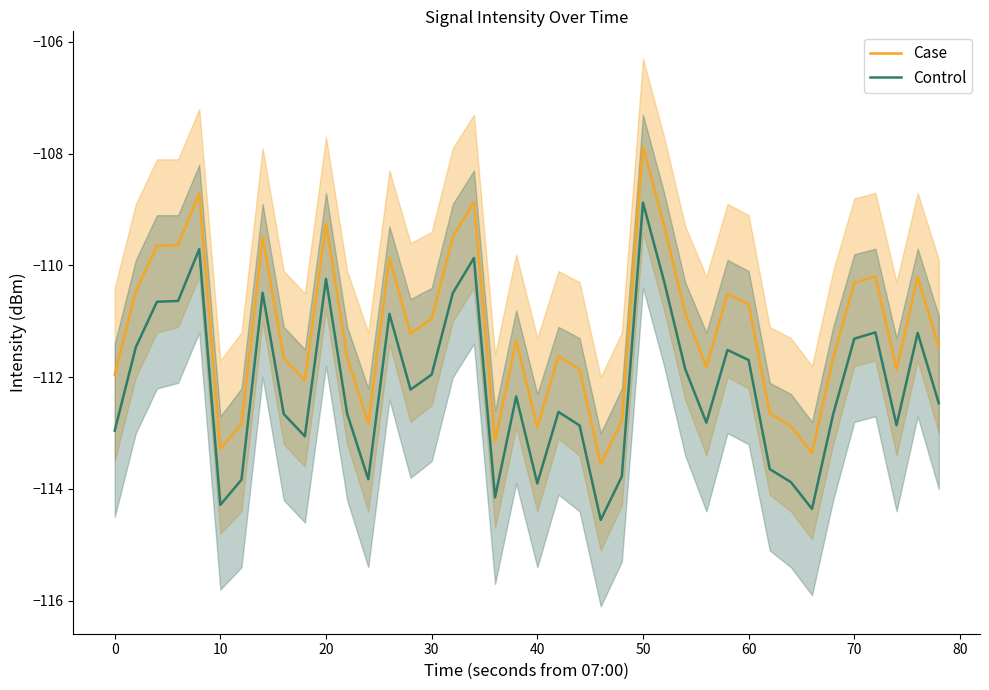

True or false: Case and Control cross at least once.

False